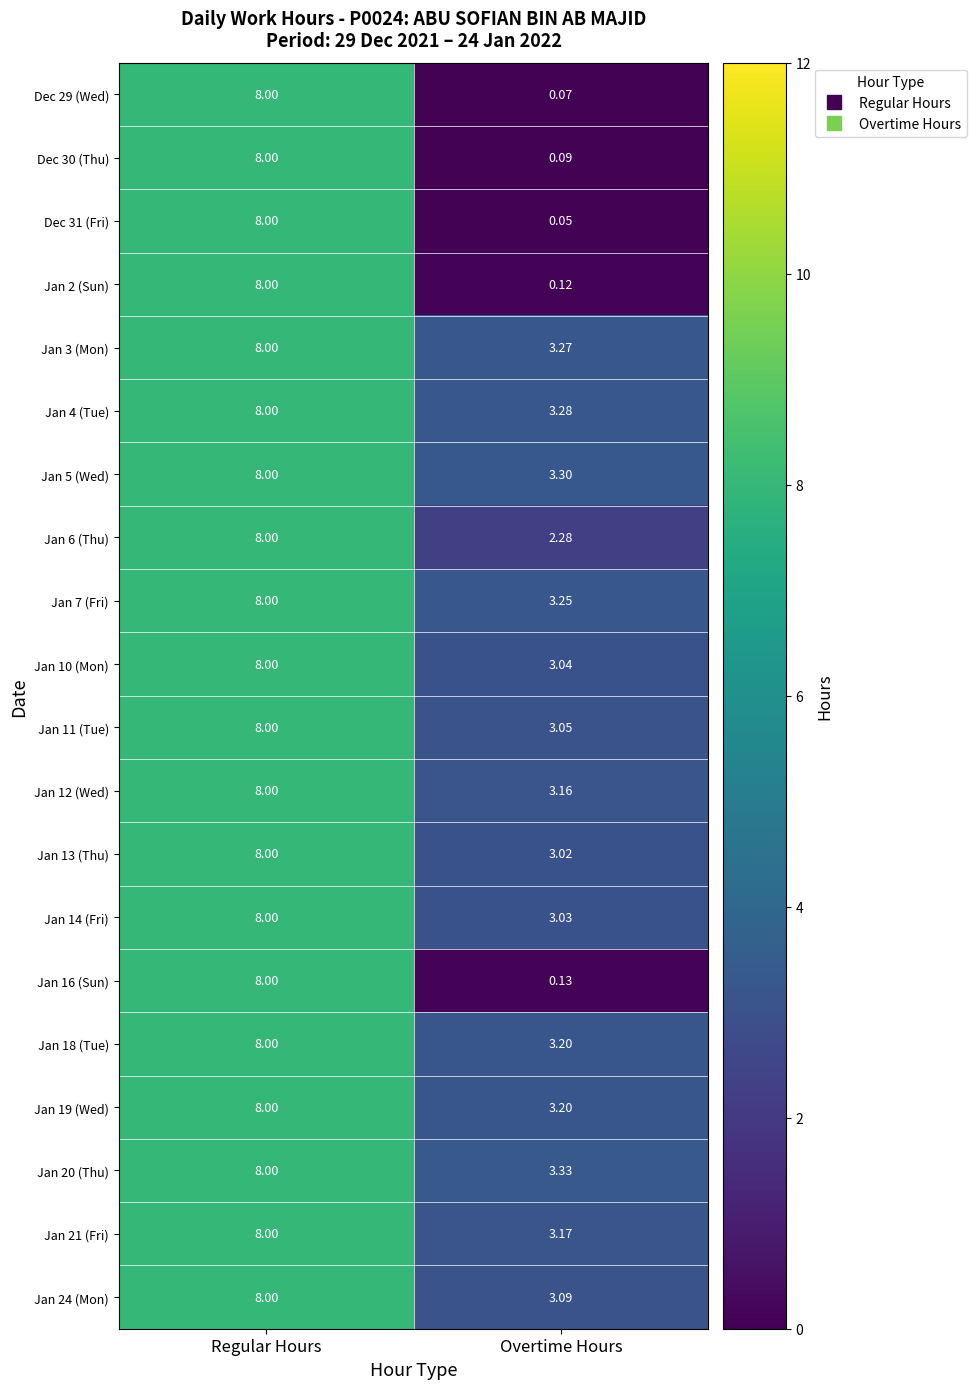

List the labels in order of Dec 31 (Fri) value, smallest first.

Overtime Hours, Regular Hours